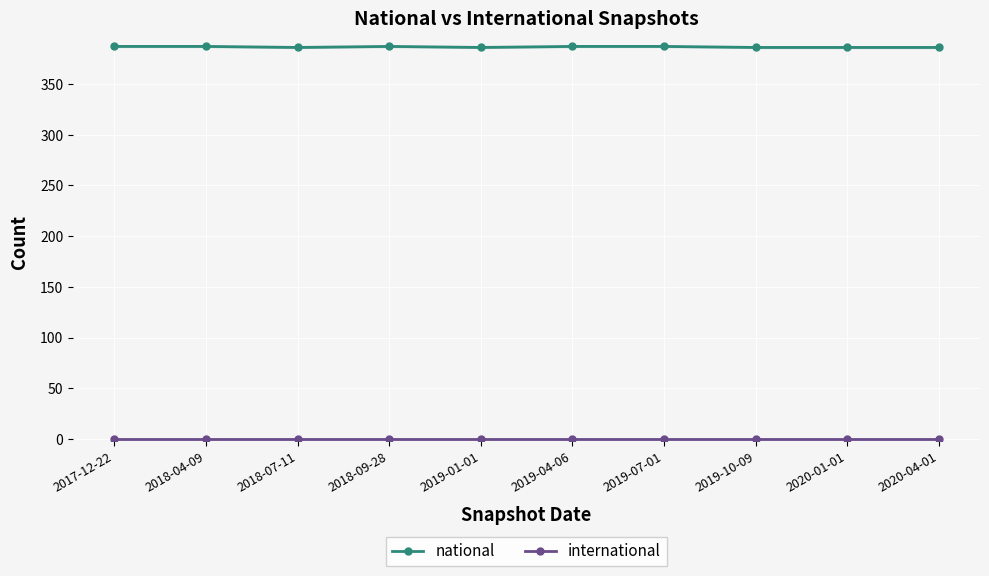

True or false: international and national cross at least once.

False